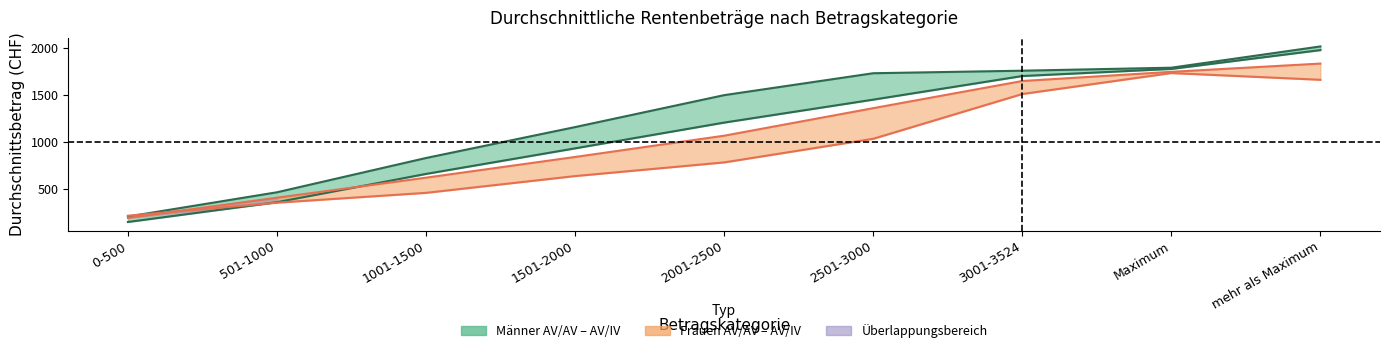

What value does the Durchschn. Männer (AV/IV) series have at 501-1000?

461